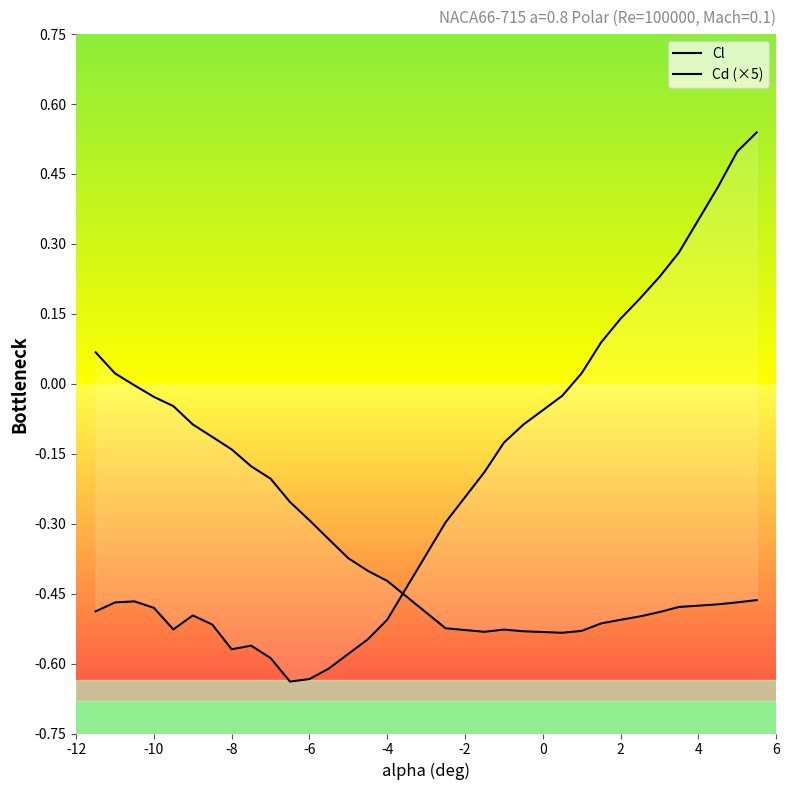

How many lines are shown in the chart?

2